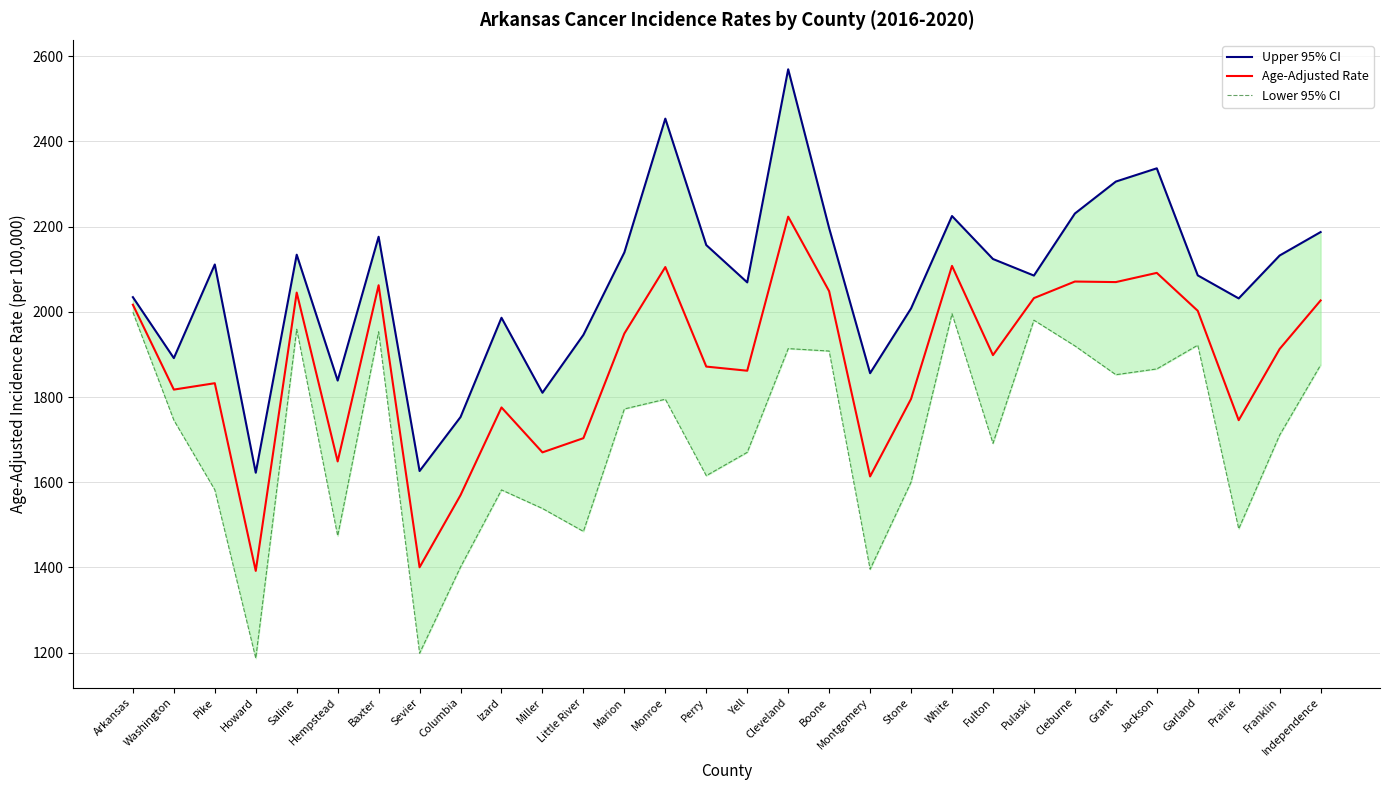

What is the value of the Upper 95% CI point at the 10th from the left?

1986.0